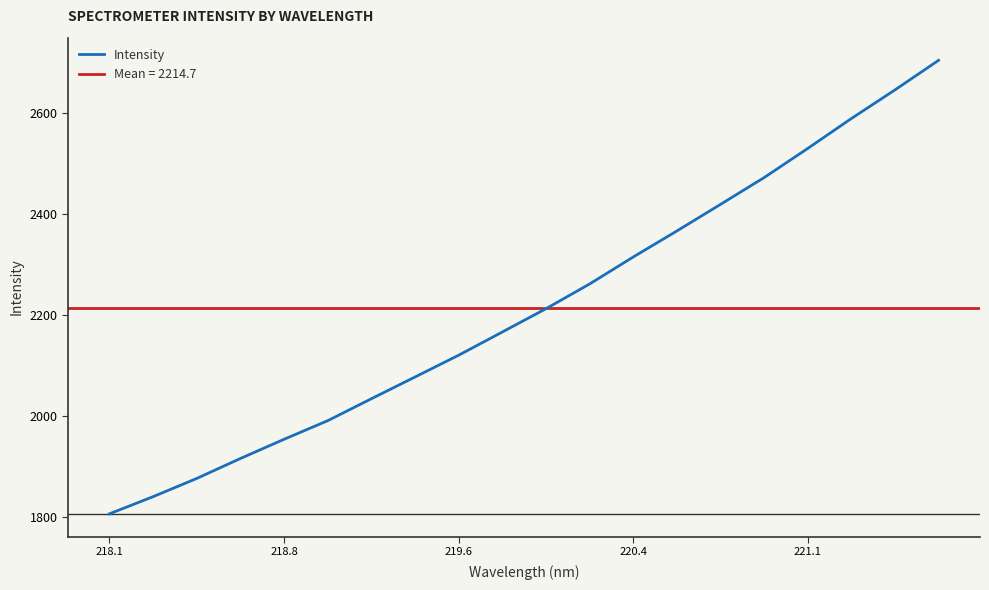

The value of Intensity at 219.6 is 3567.2. True or false?

False